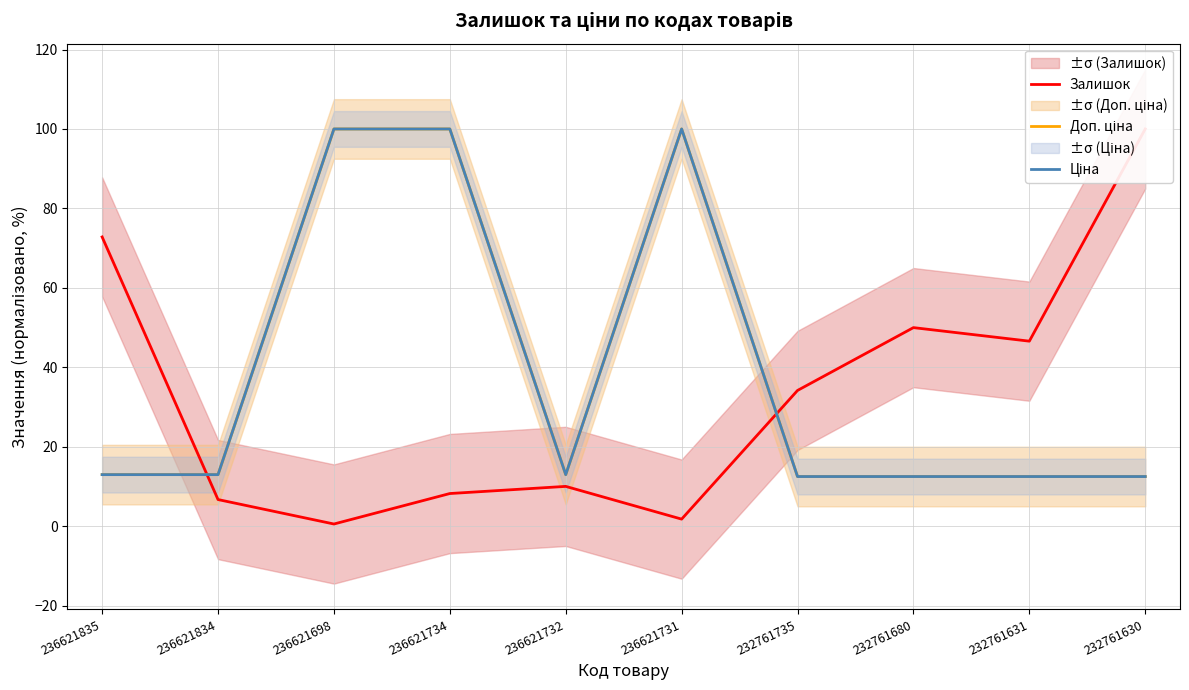

How many categories are shown in the chart?

10